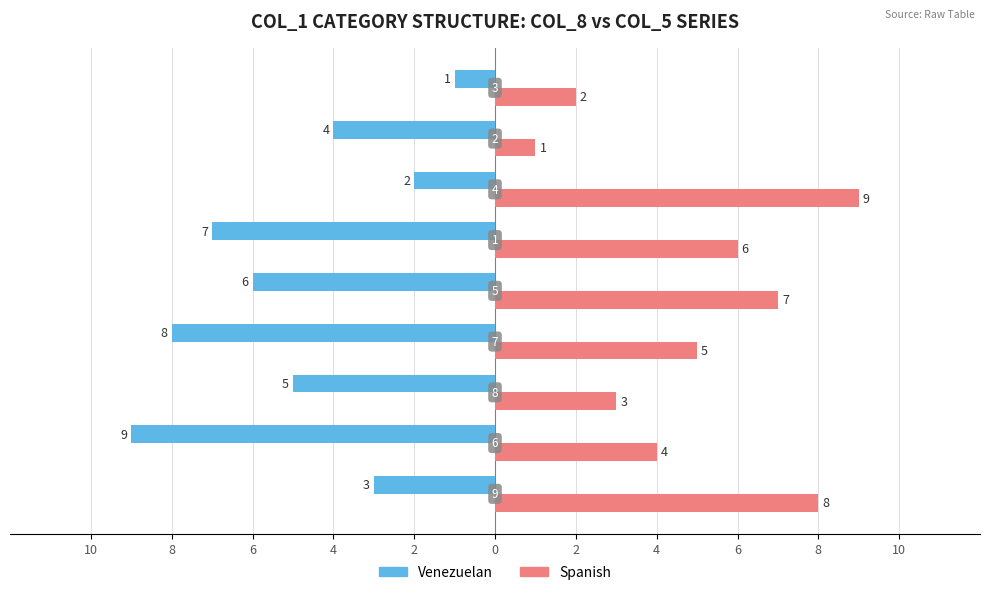

What are all the series names shown in the legend?

Venezuelan, Spanish